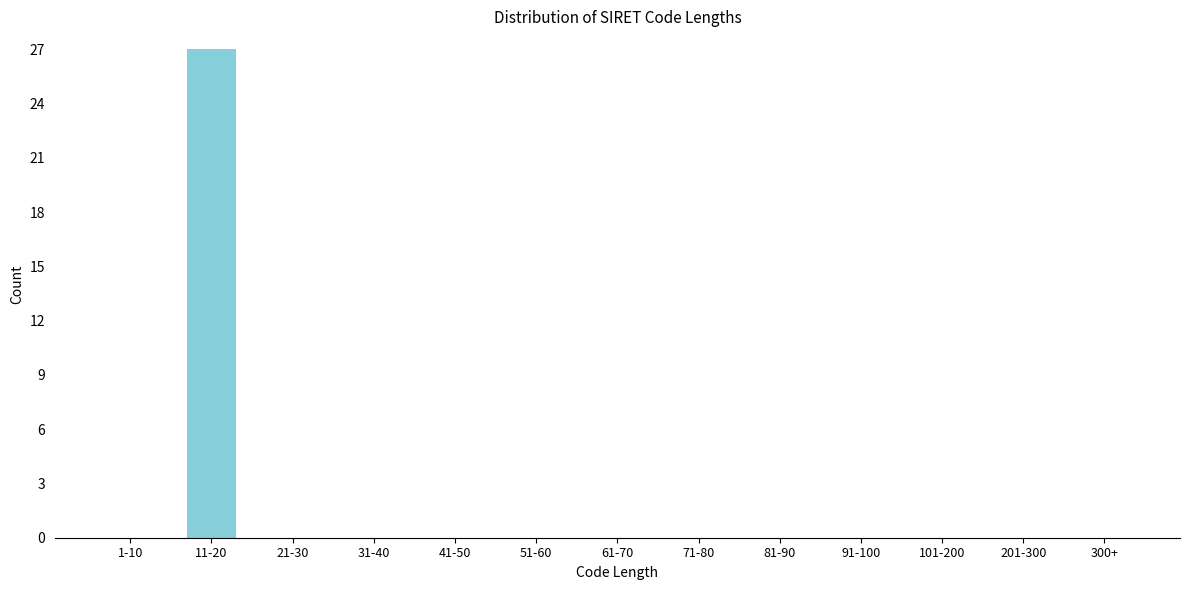

Reading left to right, what are all the values shown in this chart?

1-10=0	11-20=27	21-30=0	31-40=0	41-50=0	51-60=0	61-70=0	71-80=0	81-90=0	91-100=0	101-200=0	201-300=0	300+=0